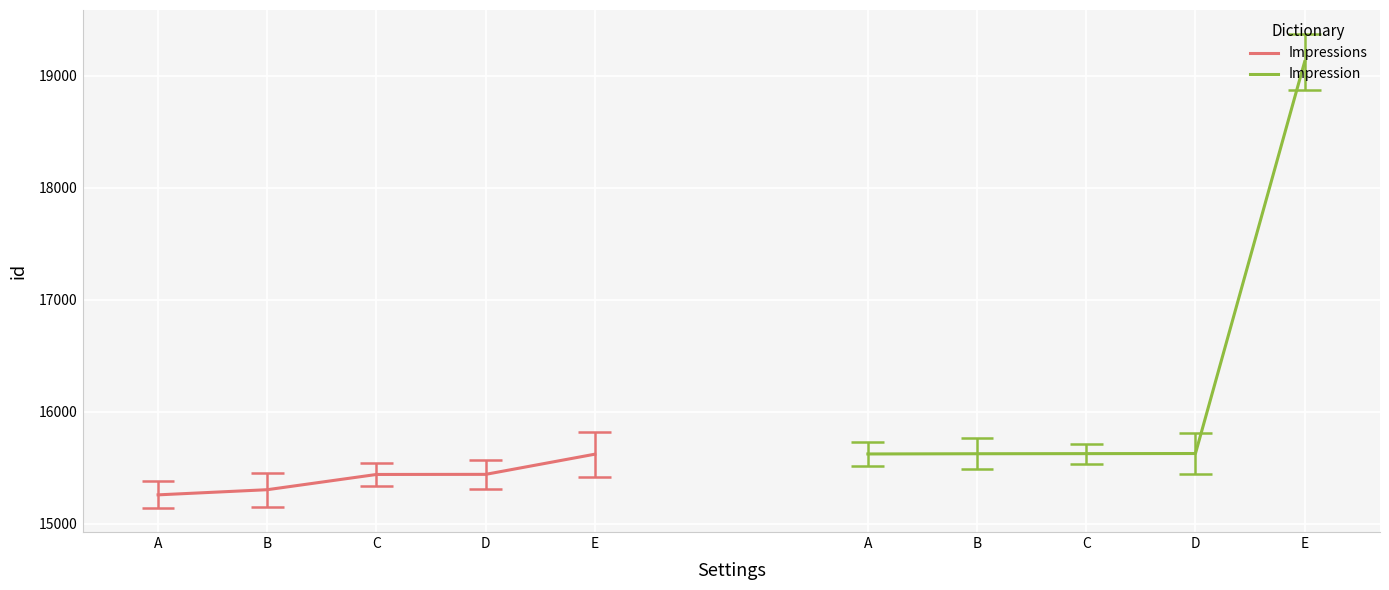

True or false: Impressions and Impression intersect in this chart.

False